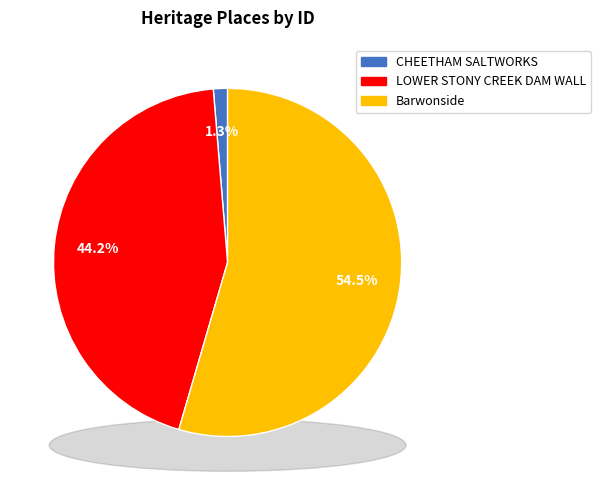

What percentage do CHEETHAM SALTWORKS and Barwonside together represent?

55.8%